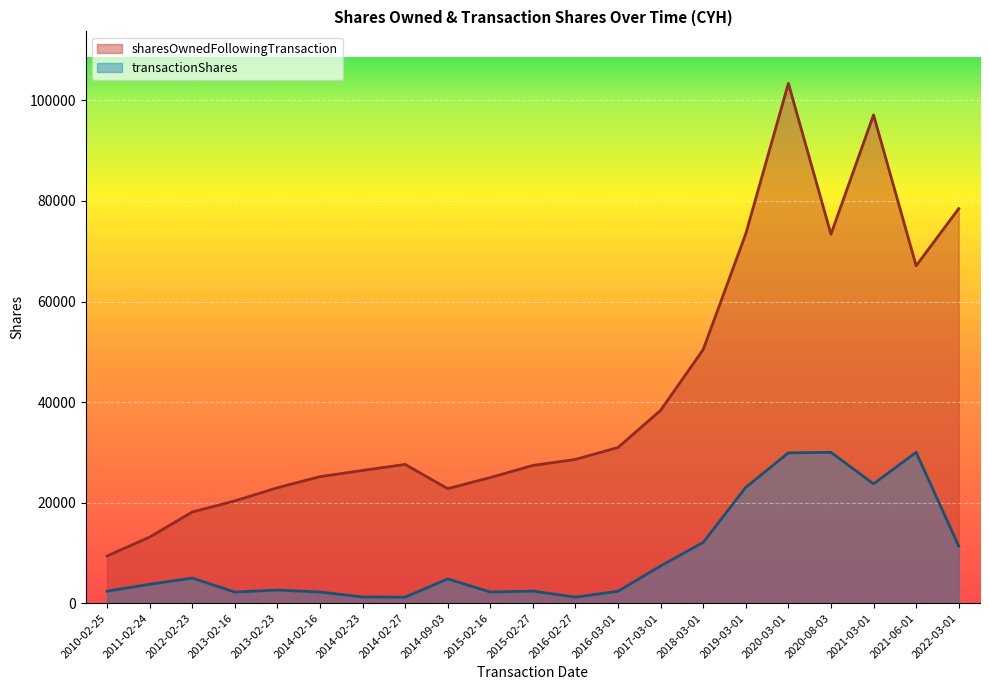

What is the sum of the sharesOwnedFollowingTransaction values at 2020-03-01 and 2018-03-01?

153840